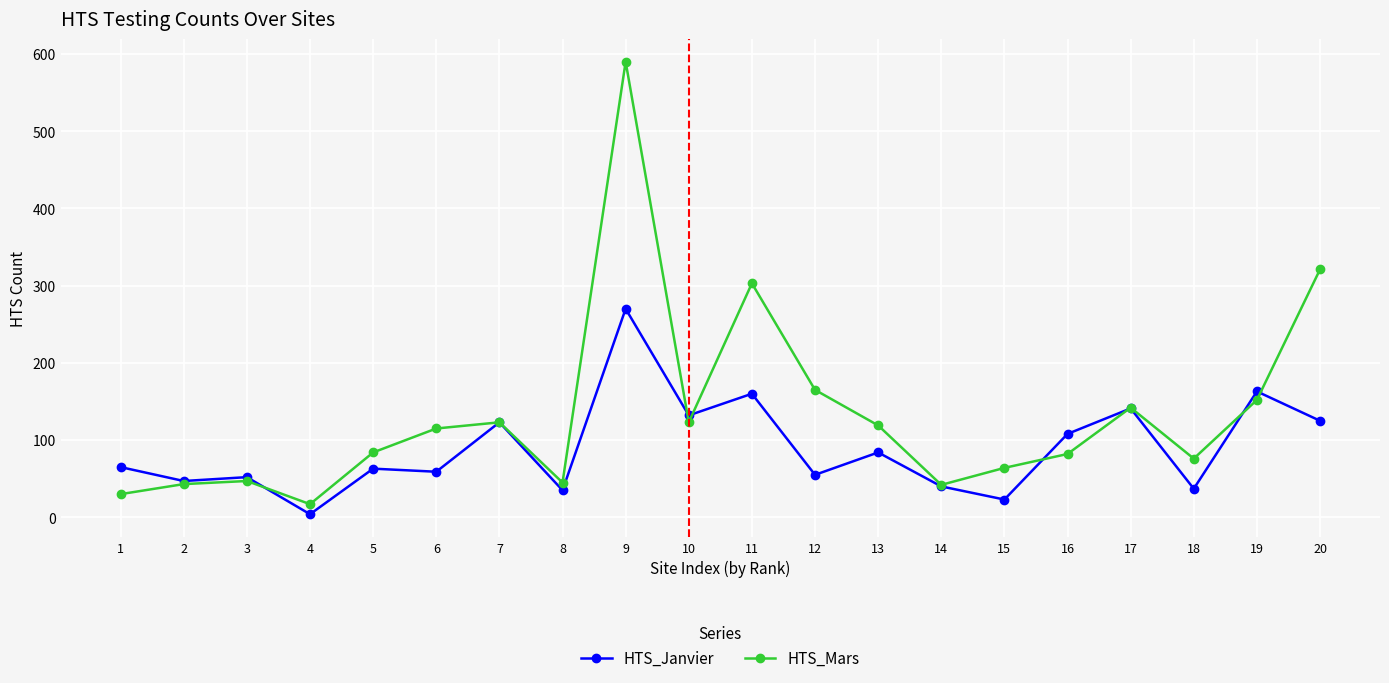

True or false: HTS_Mars has more than 1 points higher than both neighbors.

True